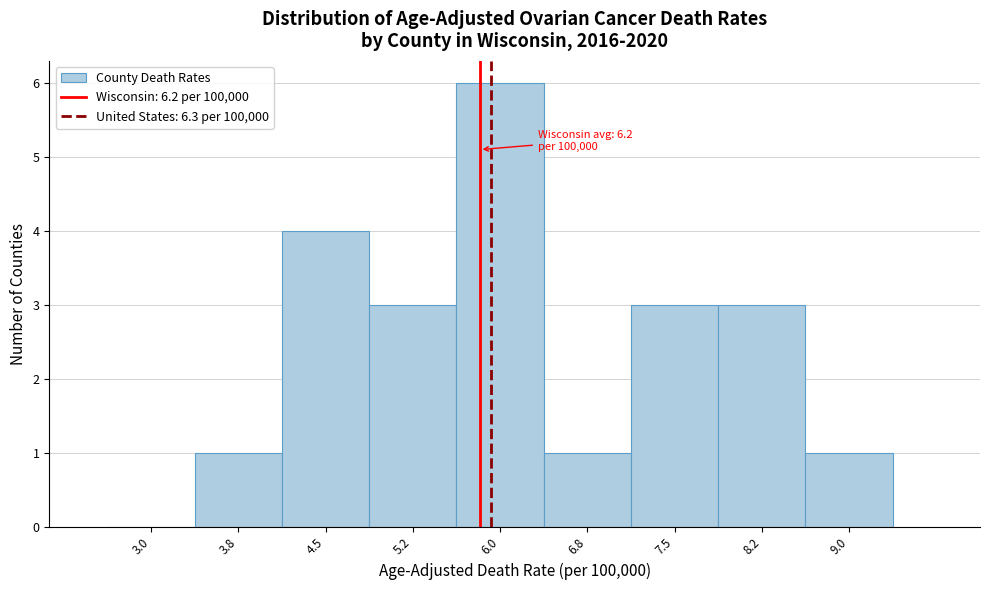

Reading right to left, what are all the values shown in this chart?

9.0=1	8.2=3	7.5=3	6.8=1	6.0=6	5.2=3	4.5=4	3.8=1	3.0=0